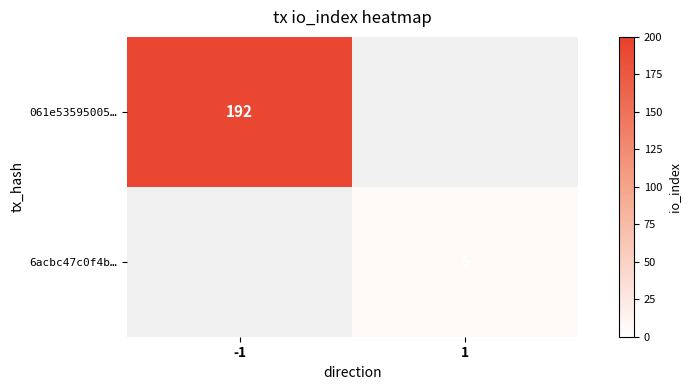

How many data points does each series have?

2